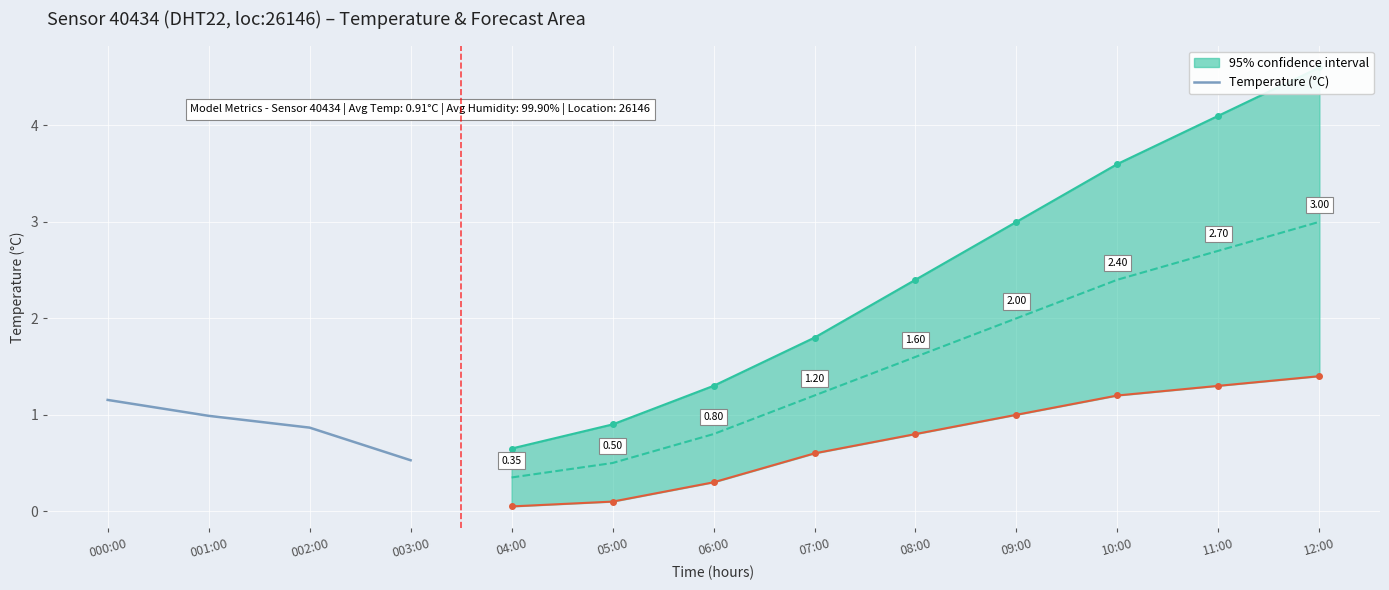

The chart shows a value of 1.2 at 000:00. True or false?

True